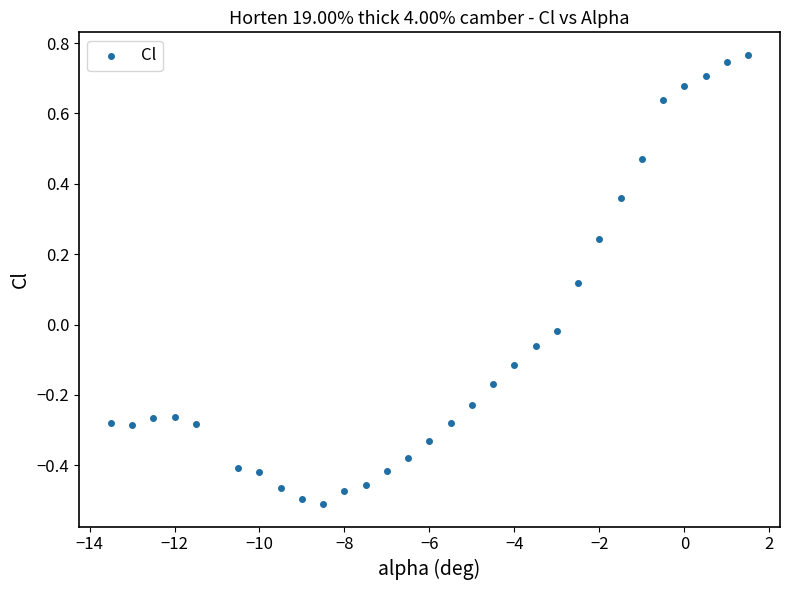

What is the range of Y values (max minus min)?

1.3